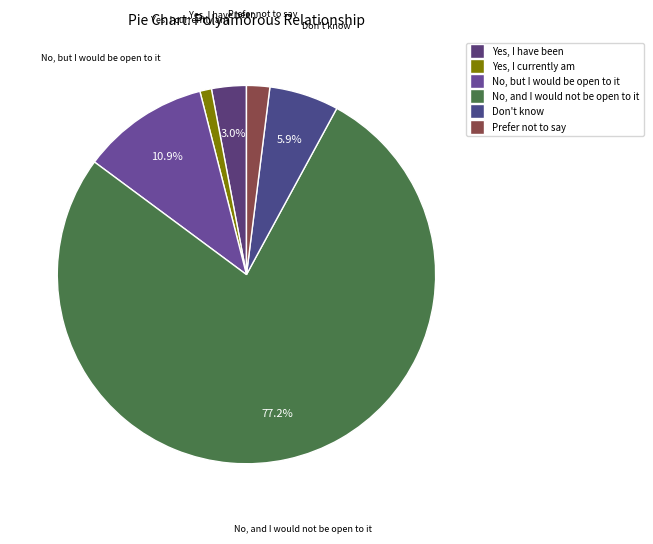

Which has a higher value, Don't know or No, but I would be open to it?

No, but I would be open to it